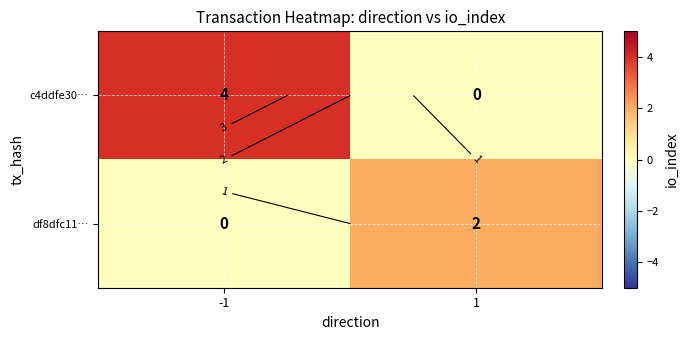

Rank the series at 1 from lowest to highest value.

c4ddfe30…, df8dfc11…